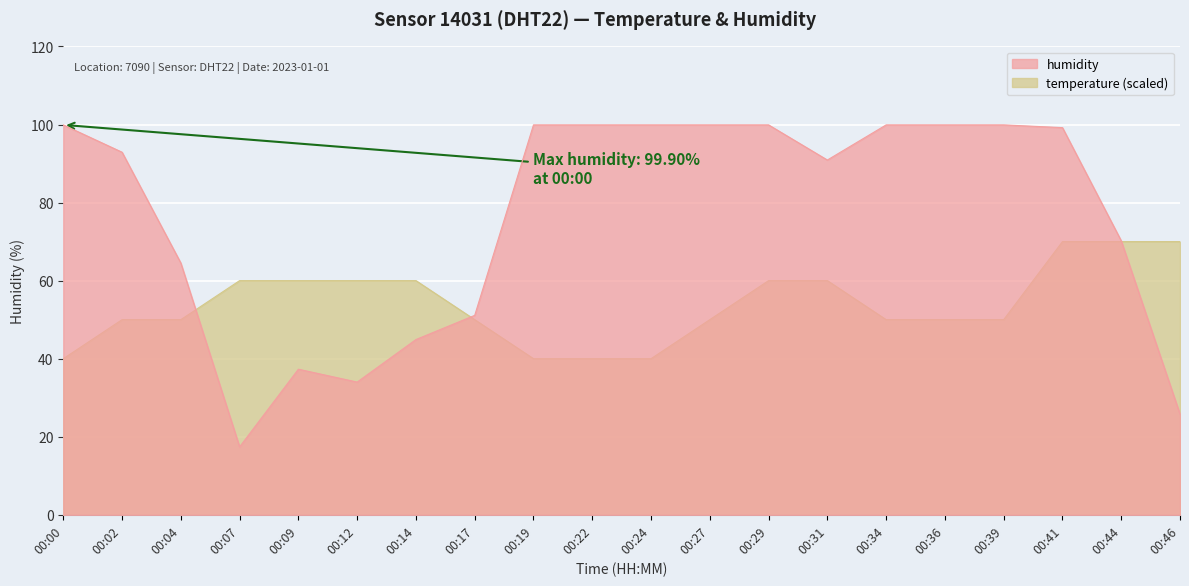

Reading right to left, list all the values displayed in this chart.

humidity: 00:46=25.8	00:44=70.2	00:41=99.2	00:39=99.9	00:36=99.9	00:34=99.9	00:31=90.9	00:29=99.9	00:27=99.9	00:24=99.9	00:22=99.9	00:19=99.9	00:17=51.1	00:14=44.9	00:12=34.0	00:09=37.3	00:07=17.4	00:04=64.5	00:02=92.9	00:00=99.9
temperature: 00:46=70.0	00:44=70.0	00:41=70.0	00:39=50.0	00:36=50.0	00:34=50.0	00:31=60.0	00:29=60.0	00:27=50.0	00:24=40.0	00:22=40.0	00:19=40.0	00:17=50.0	00:14=60.0	00:12=60.0	00:09=60.0	00:07=60.0	00:04=50.0	00:02=50.0	00:00=40.0